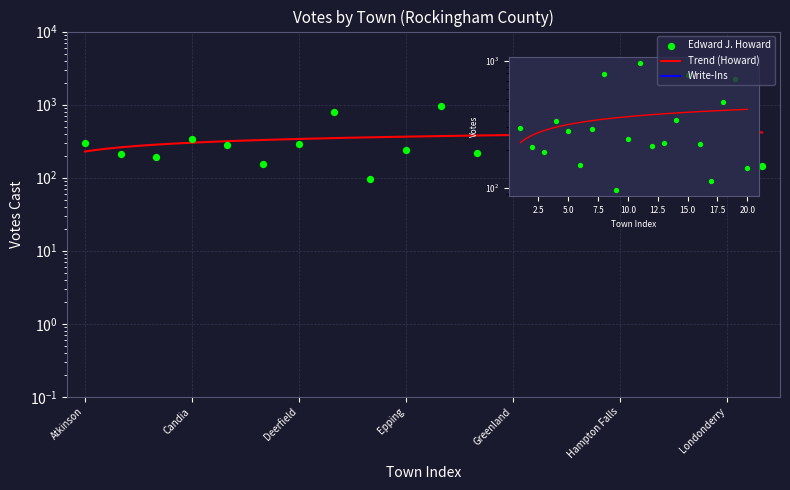

What is the ratio of the value at Londonderry to the value at Kingston?

1.5